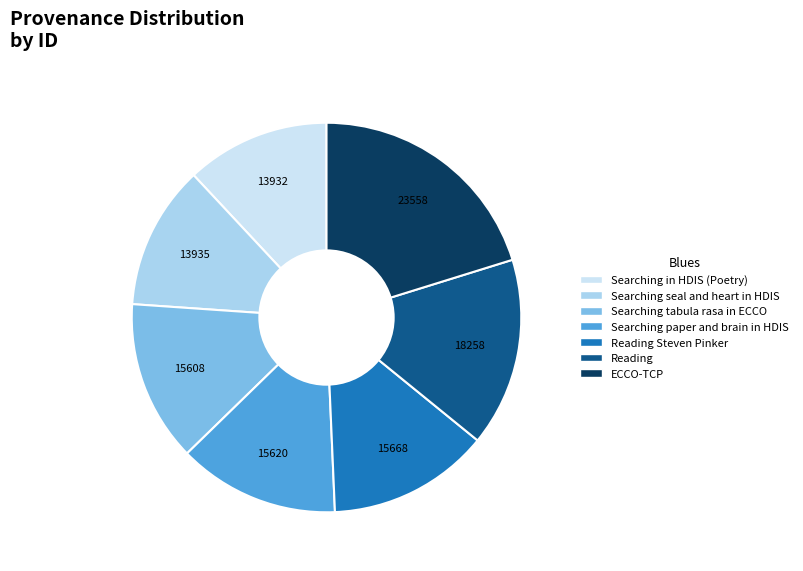

Is there any slice that represents more than half of the pie?

No